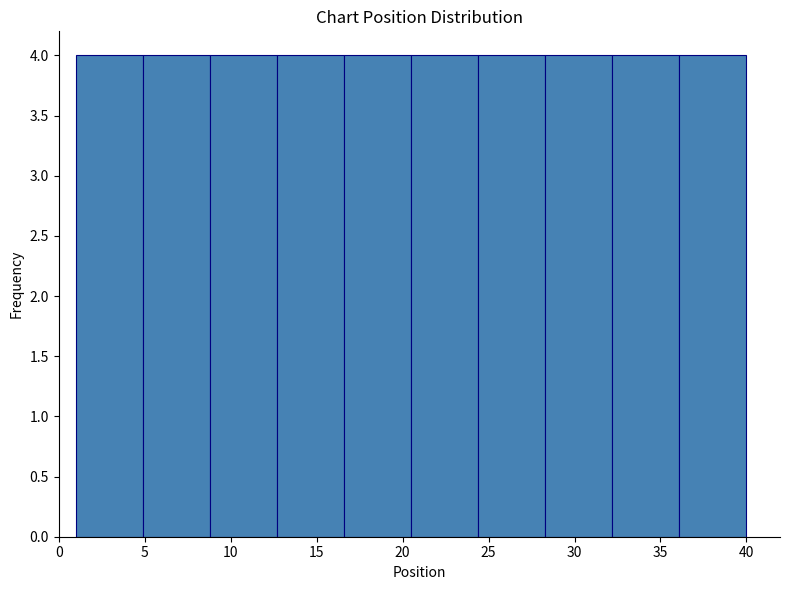

How tall is the bar that spans 1.0 to 4.9 on the x-axis? Neither the bar edges nor the heights are printed on the chart, so give them approximately, as read against the axes.

4